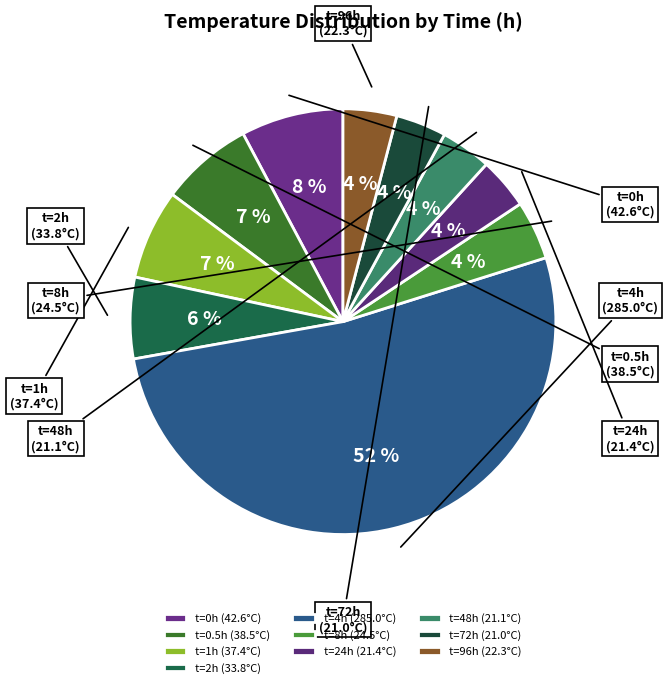

Count the number of slices in the pie.

10